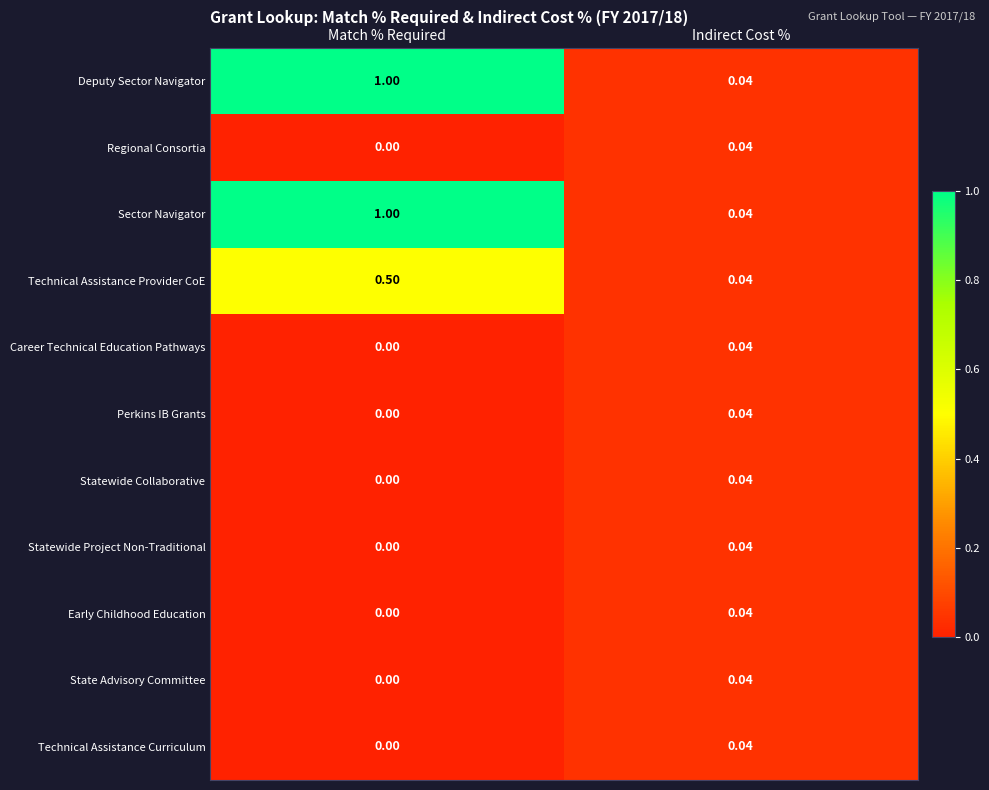

List the labels in order of Statewide Project Non-Traditional value, smallest first.

Match % Required, Indirect Cost %